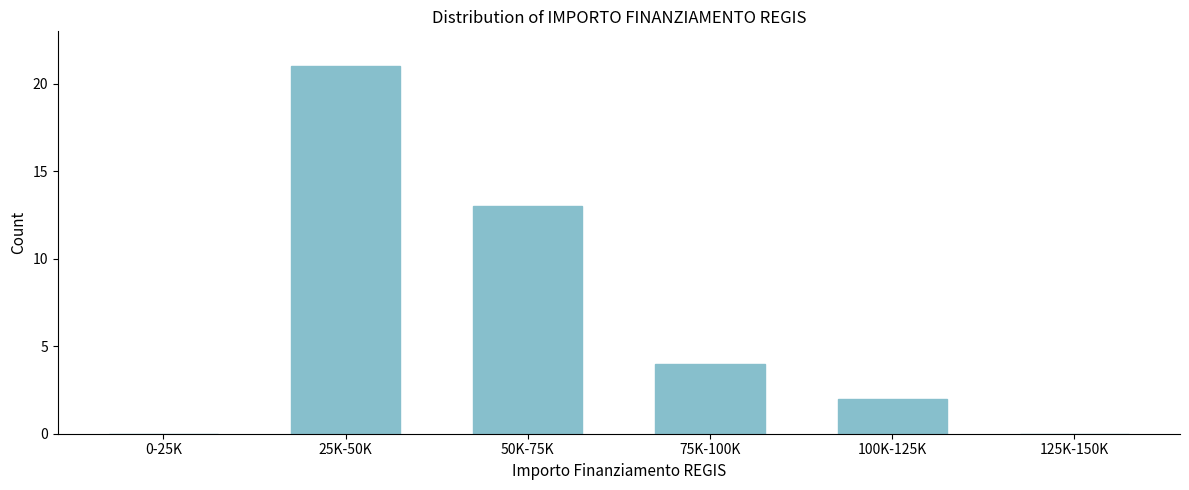

Reading right to left, transcribe all the data shown in this chart.

125K-150K=0	100K-125K=2	75K-100K=4	50K-75K=13	25K-50K=21	0-25K=0